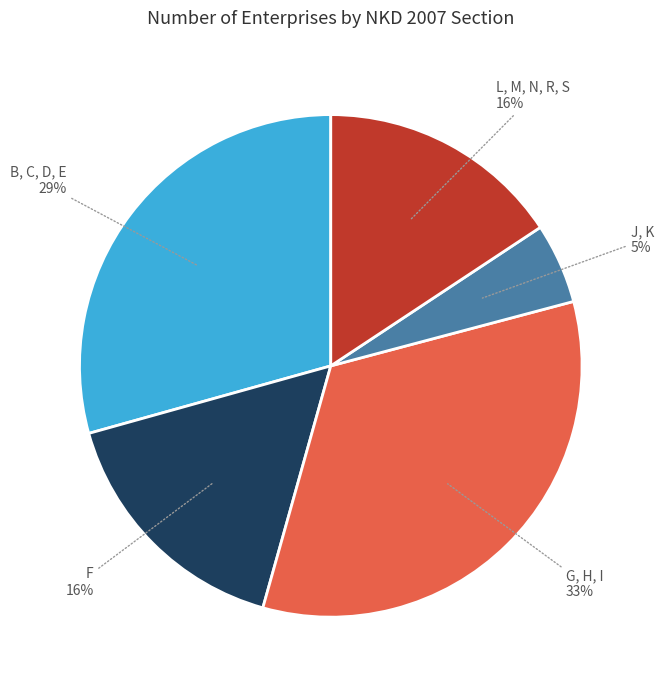

Approximately how many times larger is the value at J, K compared to L, M, N, R, S?

0.3